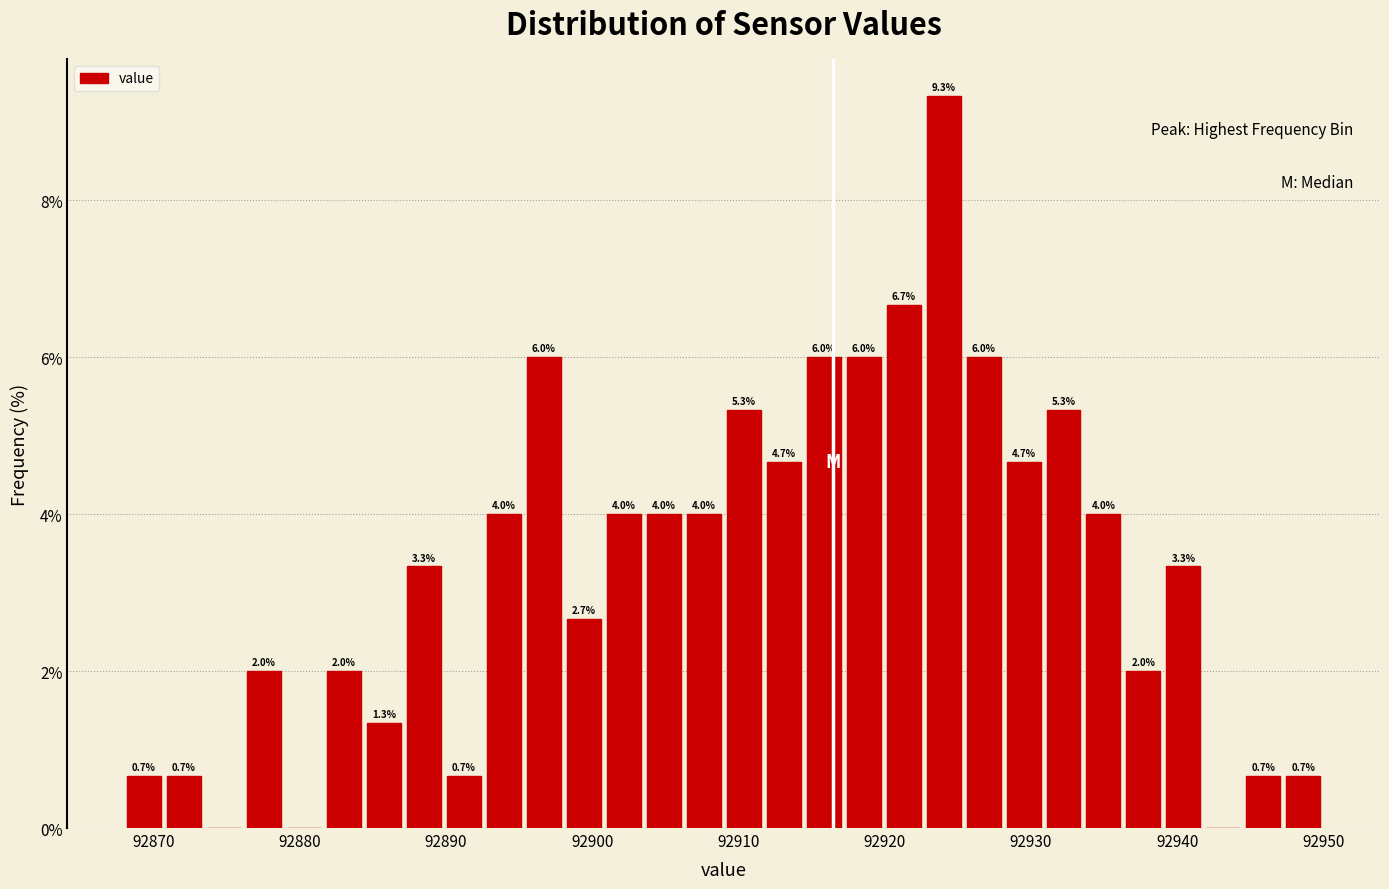

Around what value on the x-axis is the tallest bar? Give the approximate position of its centre, as read against the axis.

92924